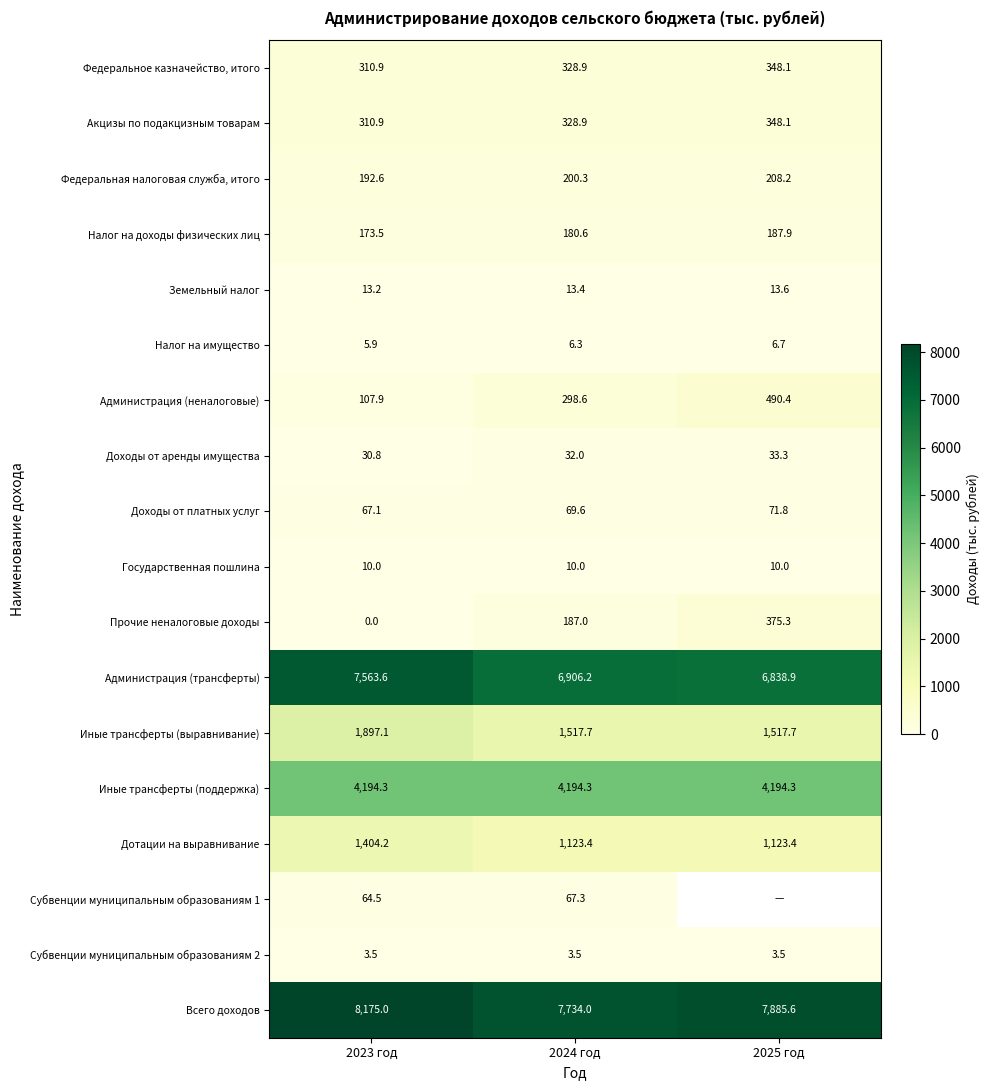

Is the value of Субвенции муниципальным образованиям 2 at 2023 год greater than the value of Налог на имущество at 2025 год?

No